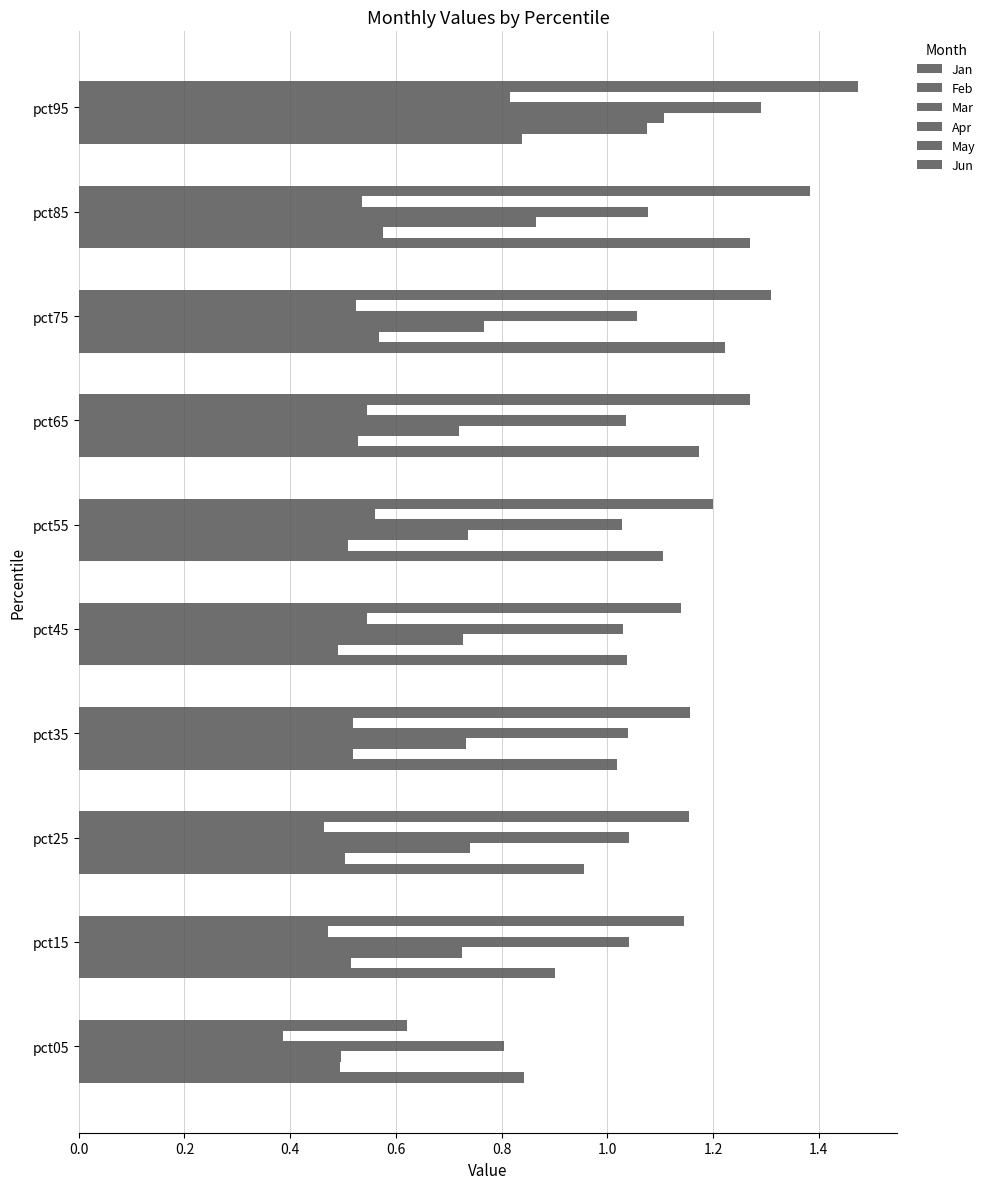

How many data points in Apr are less than 1?

1